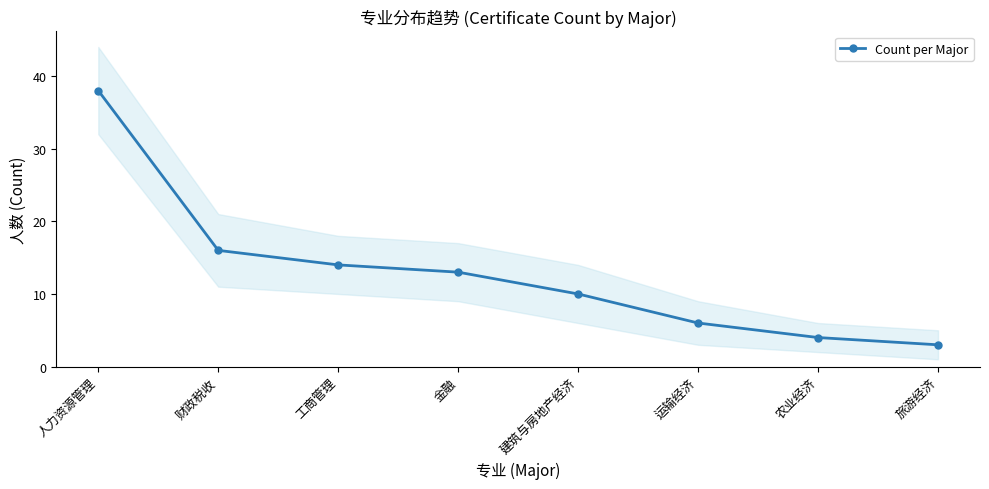

Count the number of data series in this chart.

1